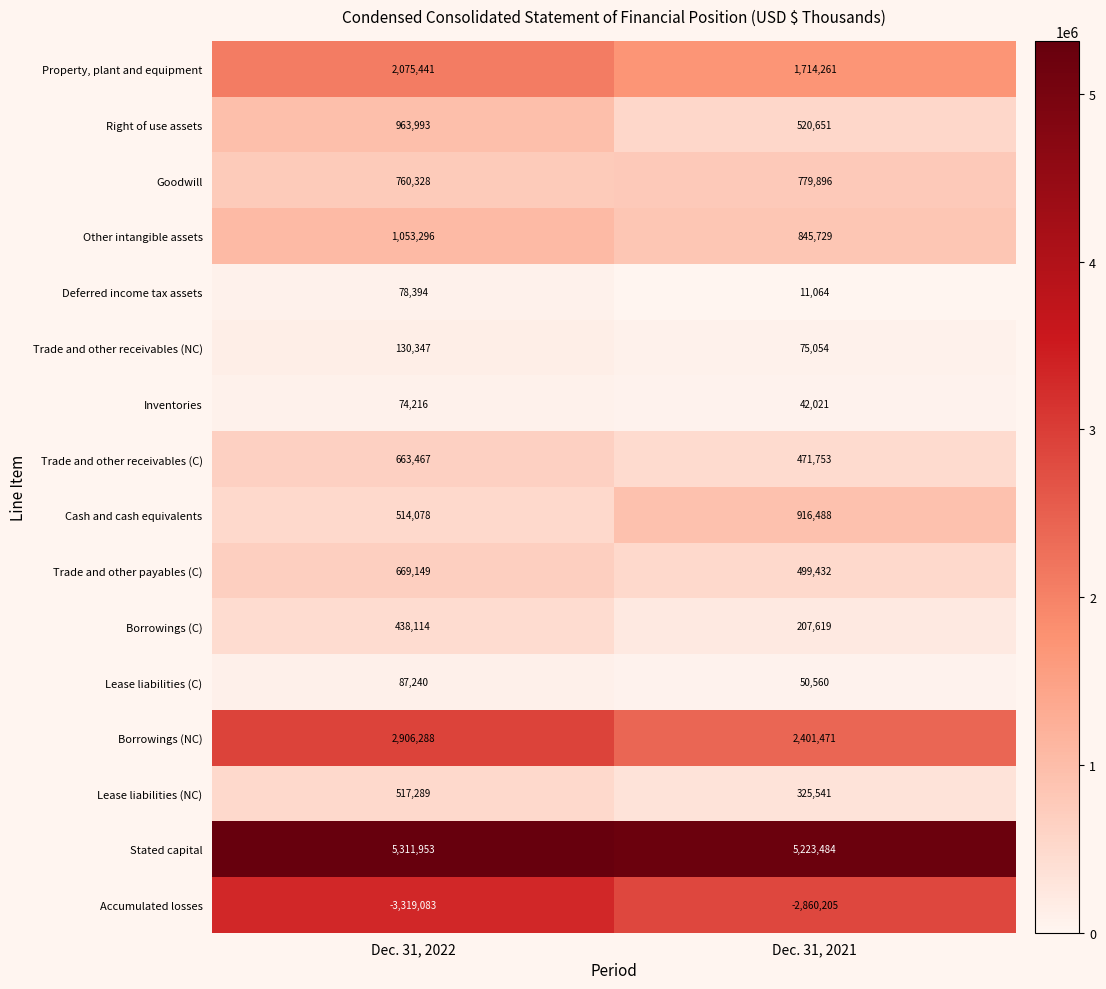

What value does the Borrowings (C) series have at Dec. 31, 2022?

438114